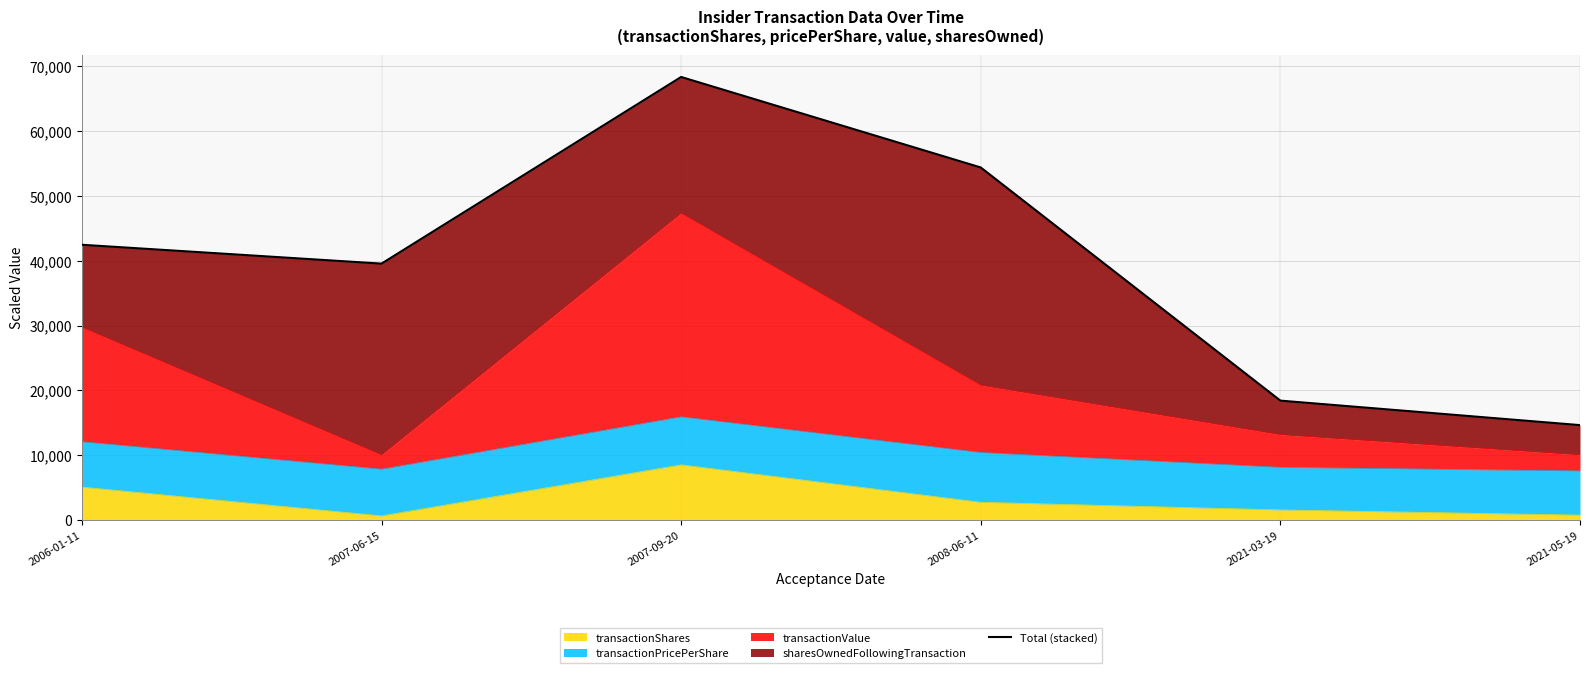

Reading right to left, what are all the values shown in this chart?

14625.7	18406.3	54392.3	68361.6	39553.2	42462.9